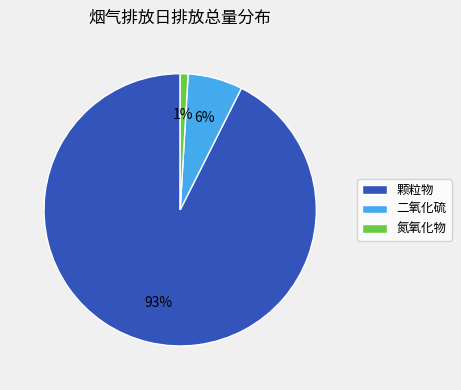

Between 二氧化硫 and 氮氧化物, which is larger?

二氧化硫